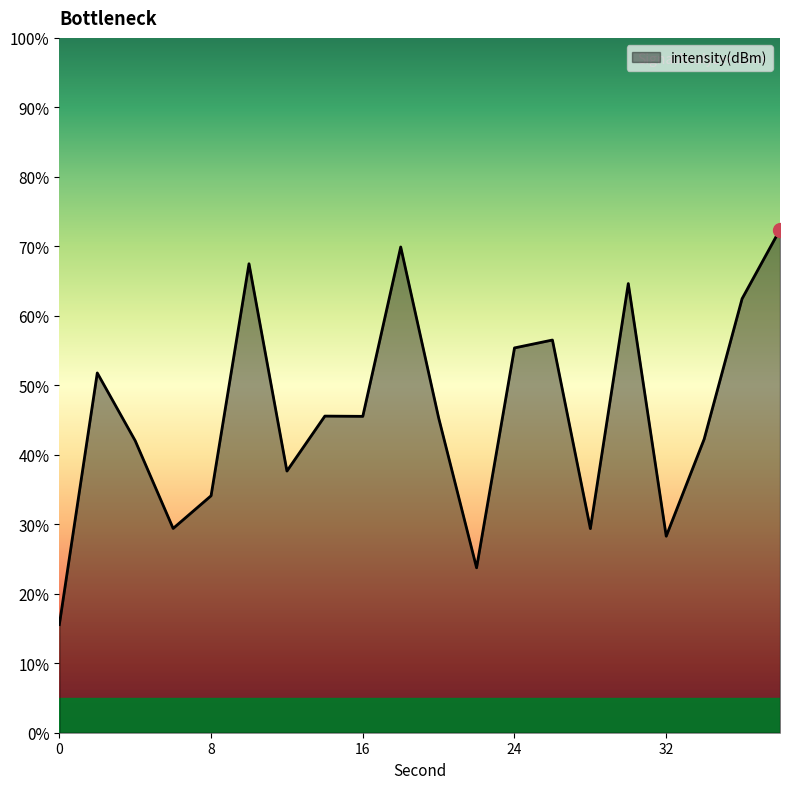

True or false: the data shows -37.6 at 28.

False